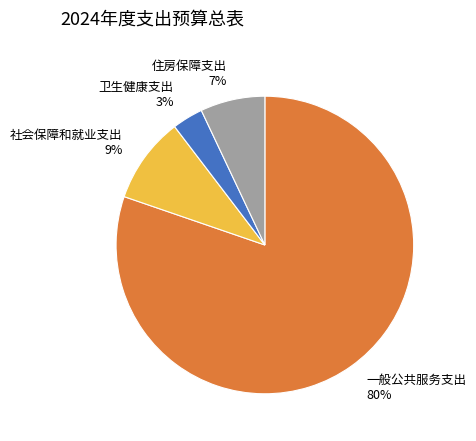

Rank the categories by value from highest to lowest.

一般公共服务支出, 社会保障和就业支出, 住房保障支出, 卫生健康支出